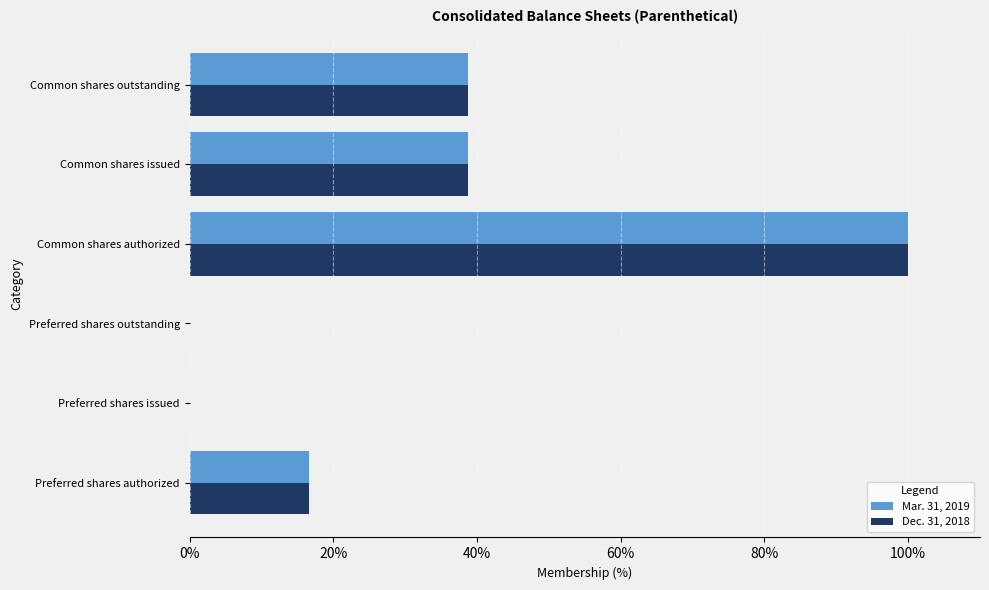

What is the sum of all Dec. 31, 2018 values?

194.3